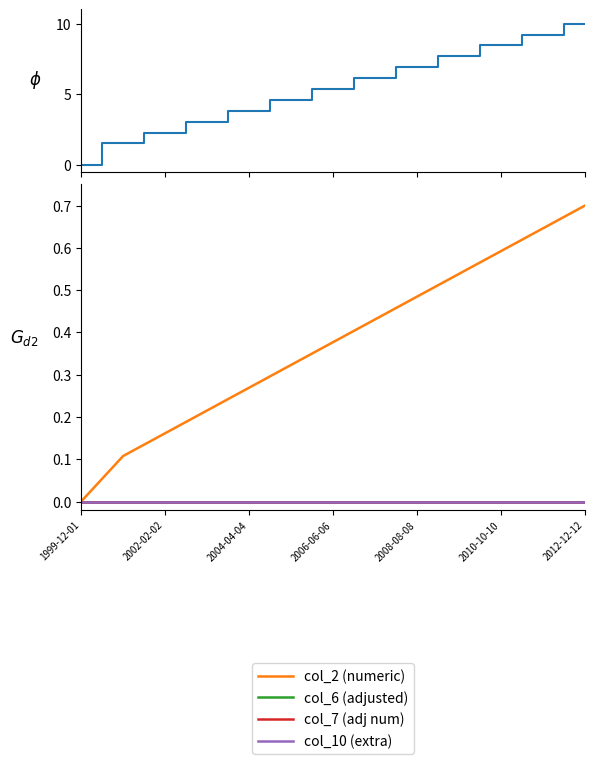

Is it true that col_2 (numeric) equals 0.1 at 2002-02-02?

False